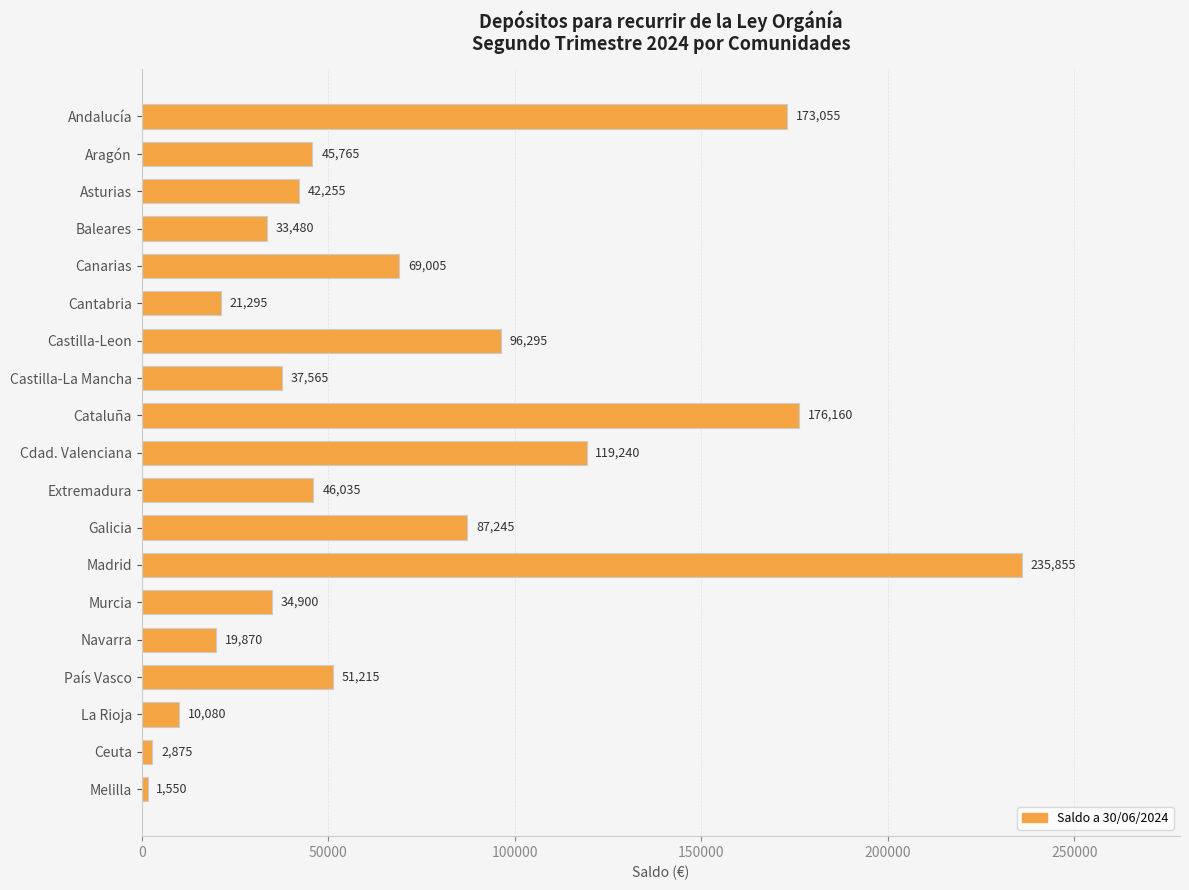

What is the sum of all values?

1303740